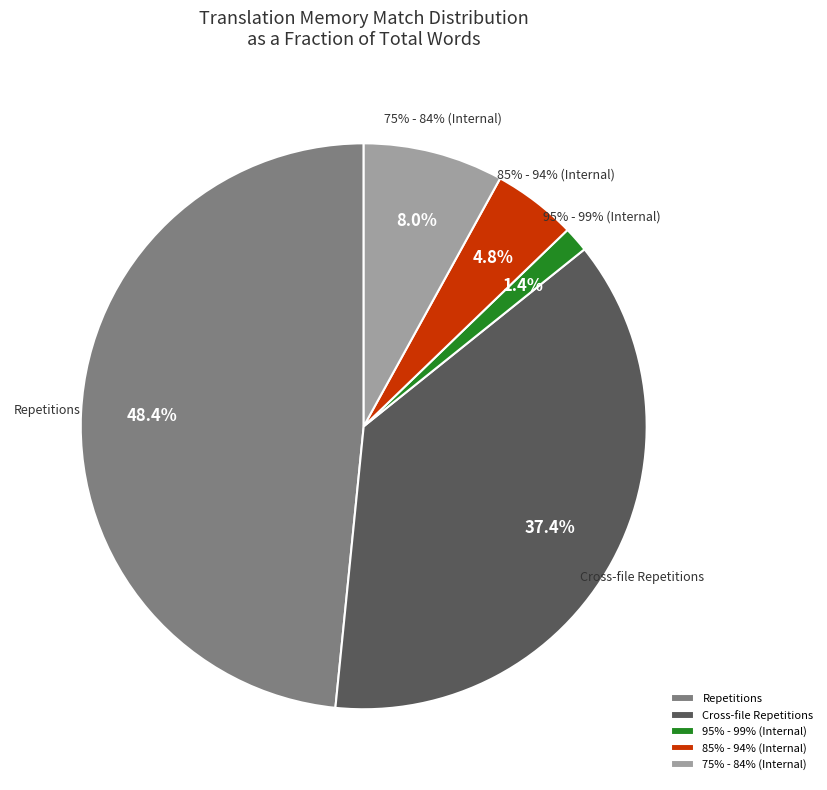

What is the ratio of the value at Cross-file Repetitions to the value at 95% - 99% (Internal)?

25.8